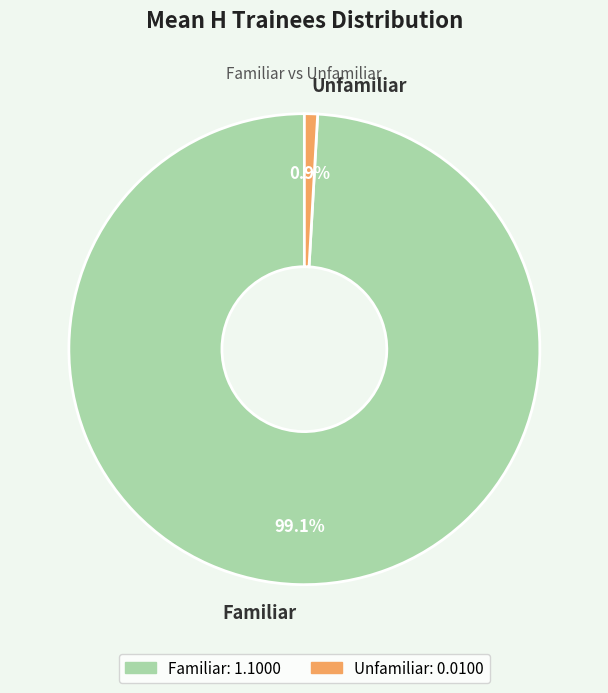

Which category has the smallest portion of the pie?

Unfamiliar